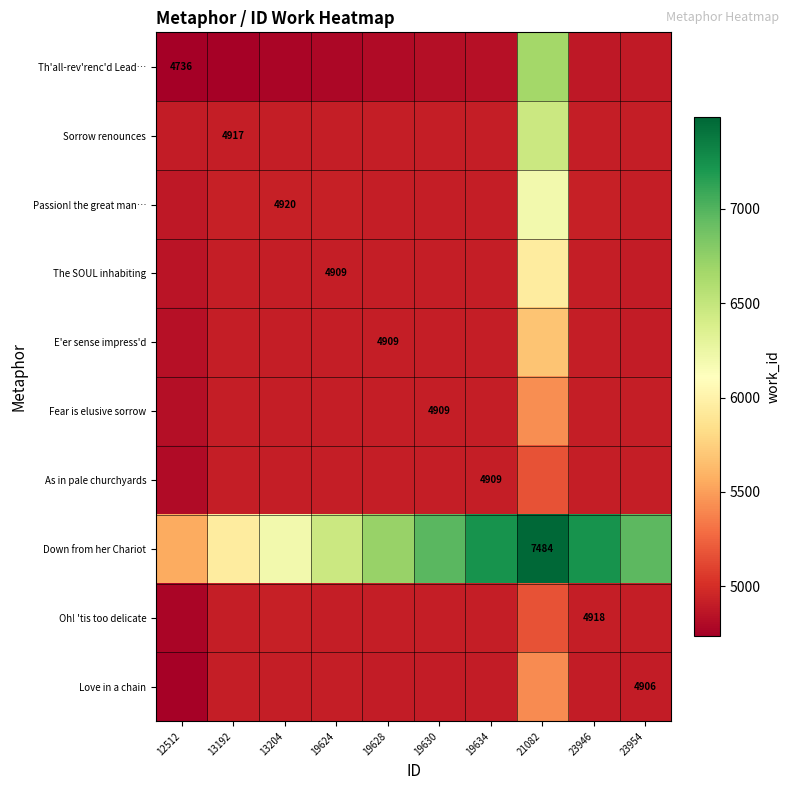

The E'er sense impress'd series shows 4839.8 at 12512. True or false?

True